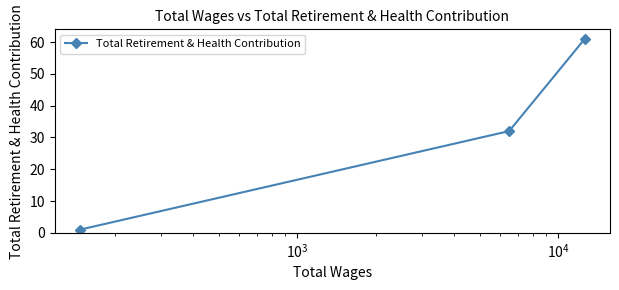

What is the difference between the maximum and second lowest values?

29